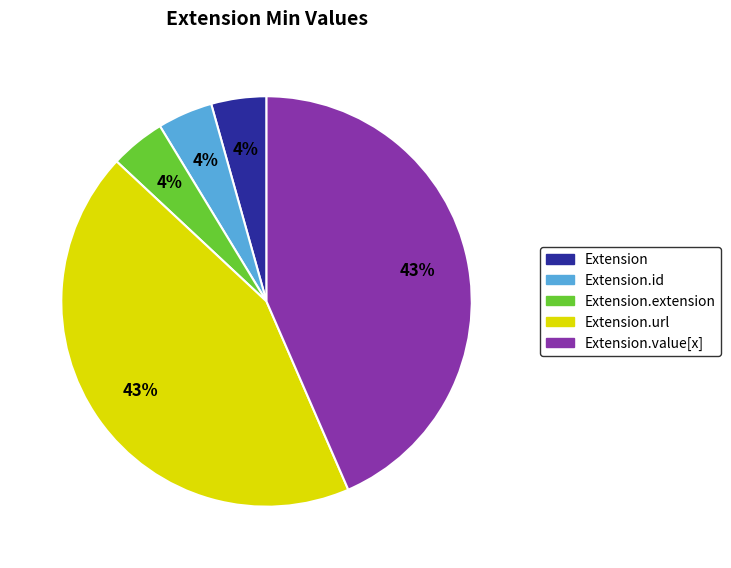

Count the number of slices in the pie.

5